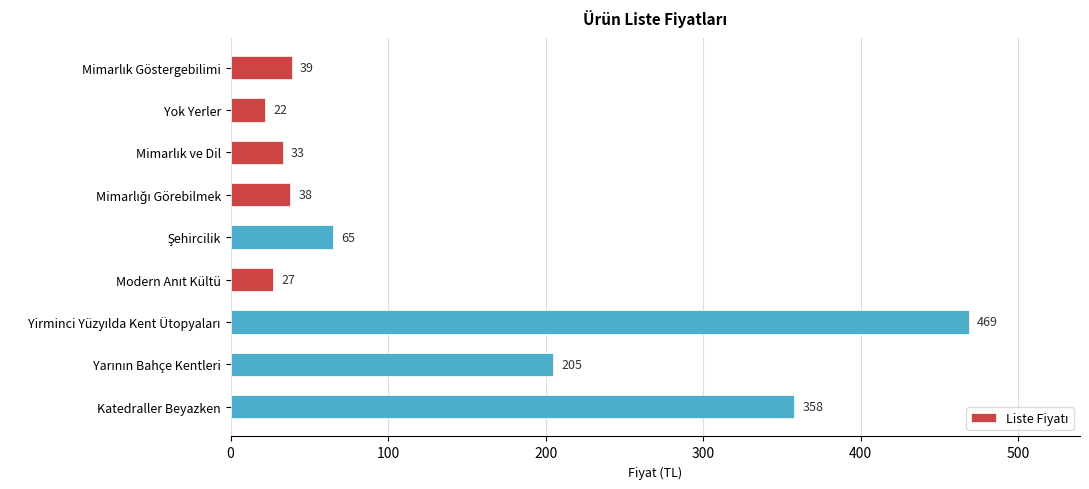

What value does the data have at Katedraller Beyazken, to the nearest 50?

350